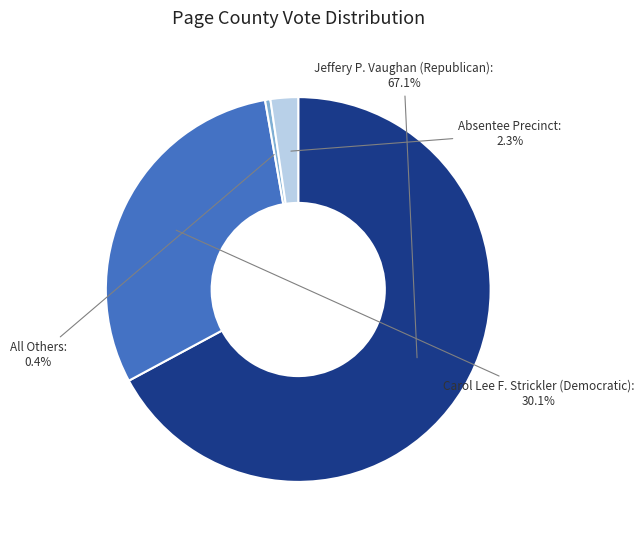

Count the number of slices in the pie.

4